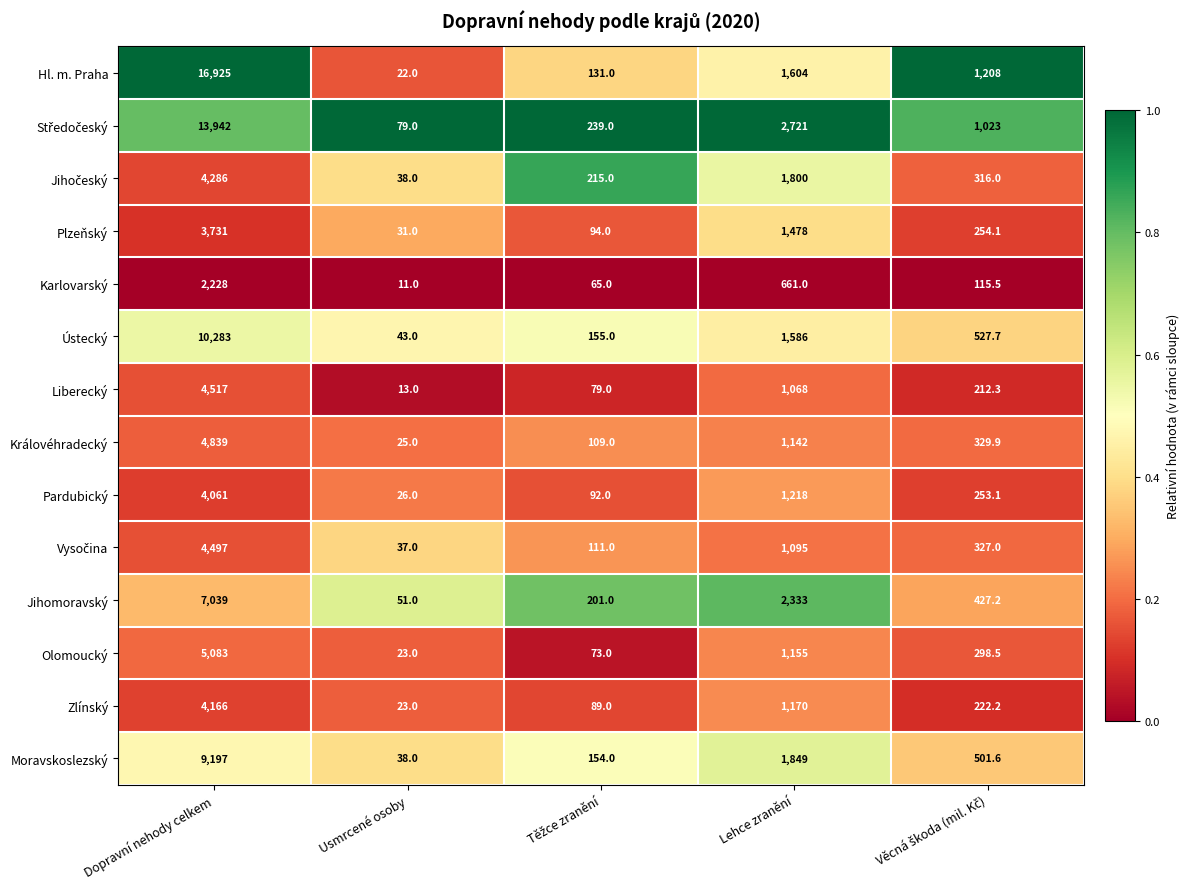

Which category has the lowest value in the Olomoucký series?

Usmrcené osoby